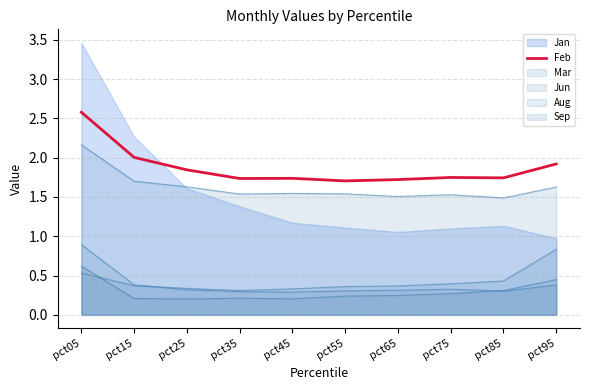

True or false: the data has more than 0 interior local peaks.

True